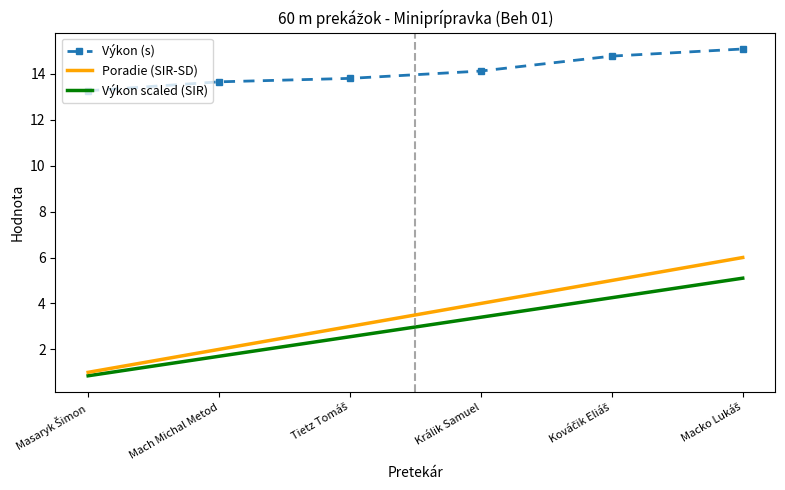

Which series has the largest range (max minus min)?

Poradie (SIR-SD)